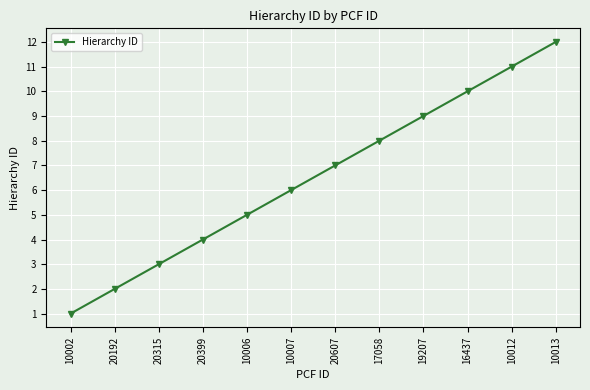

Reading left to right, list all the values displayed in this chart.

10002=1	20192=2	20315=3	20399=4	10006=5	10007=6	20607=7	17058=8	19207=9	16437=10	10012=11	10013=12